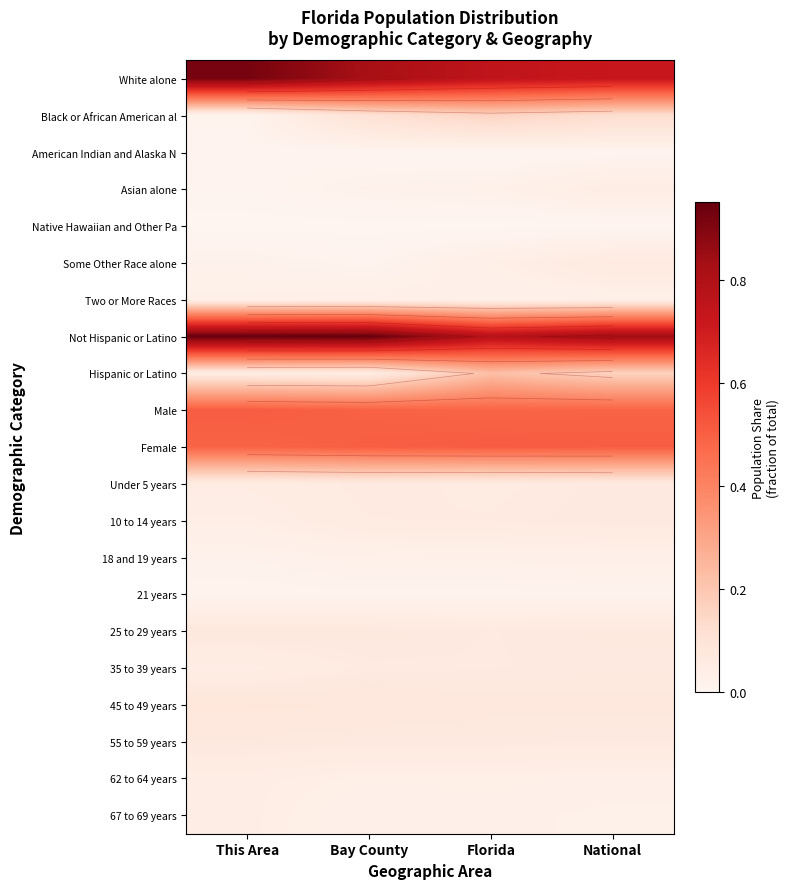

What is the sum of the White alone values at National and Bay County?

1.5